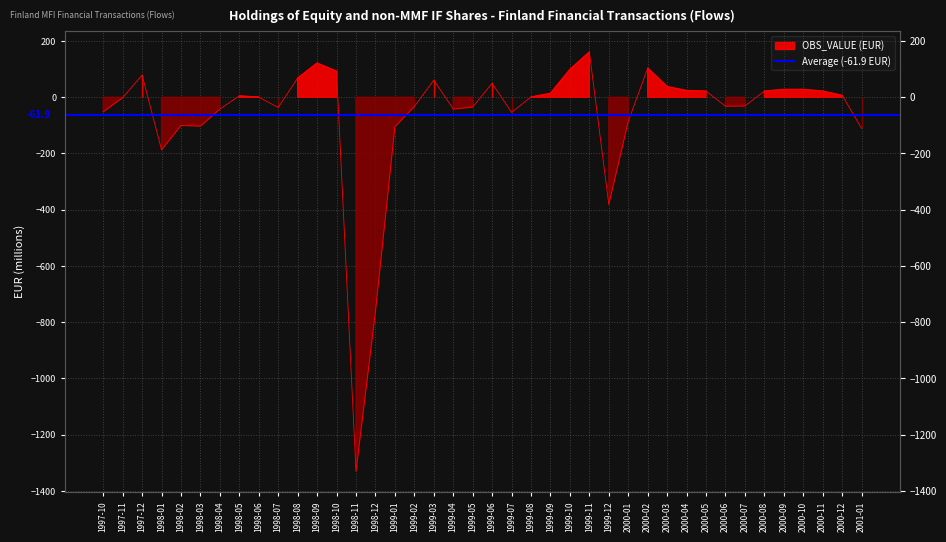

How many points are lower than both their immediate neighbors (excluding endpoints)?

8